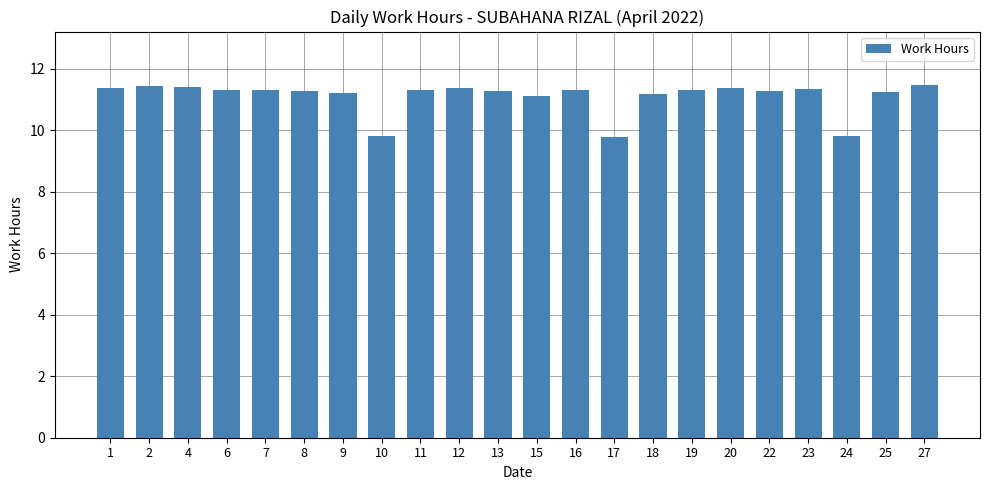

What is the greatest value displayed?

11.5